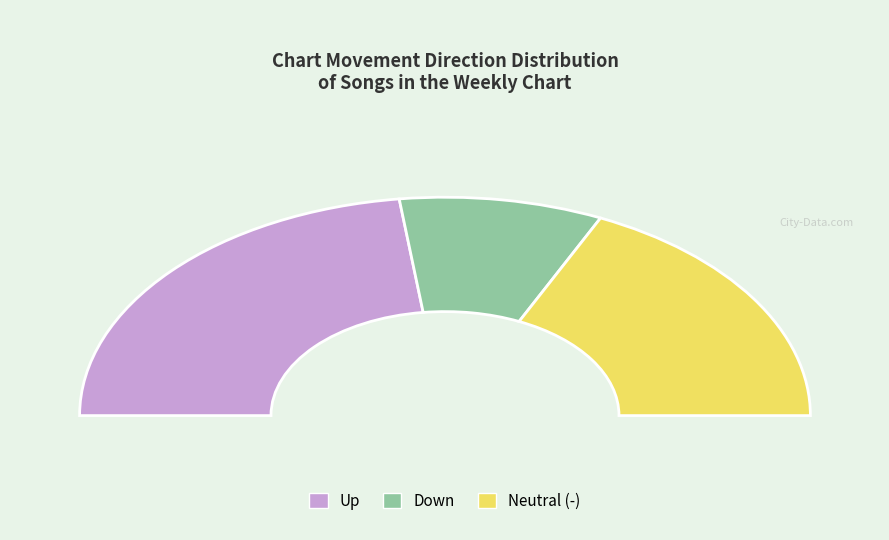

The up slice represents 46% of the pie. True or false?

True